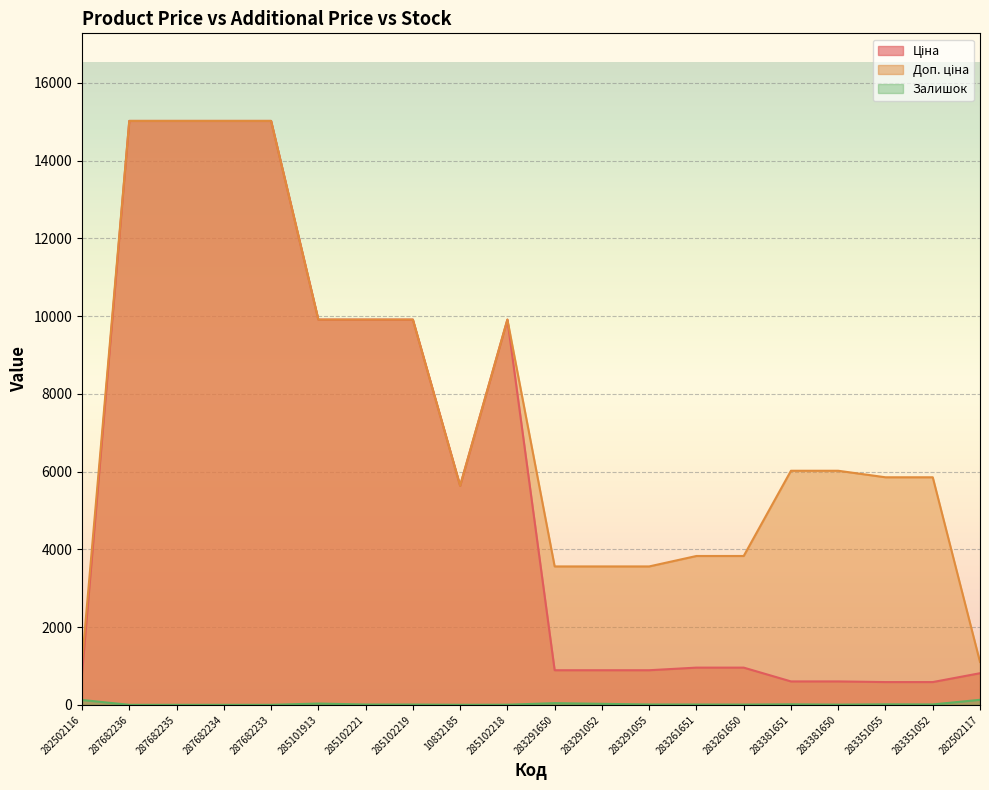

Which series changed the most between 282502116 and 285101913?

Ціна